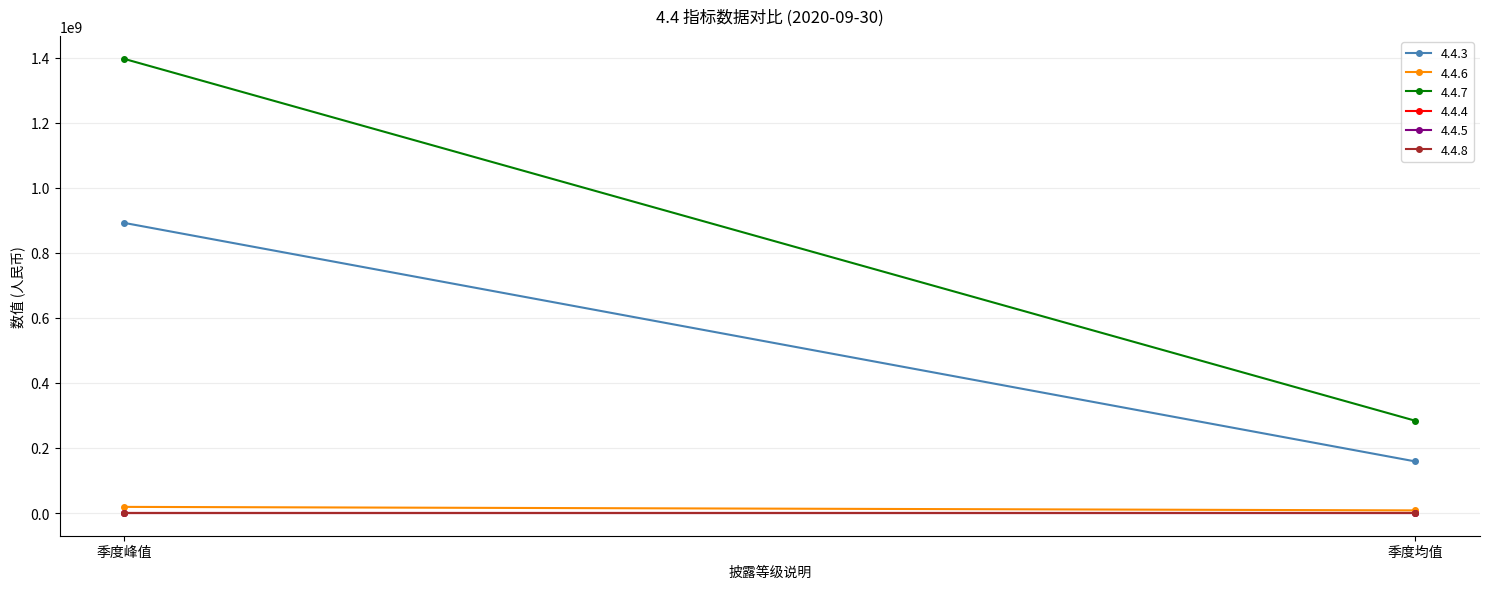

True or false: 4.4.6 has a value of 18850591.9 at 季度峰值.

True